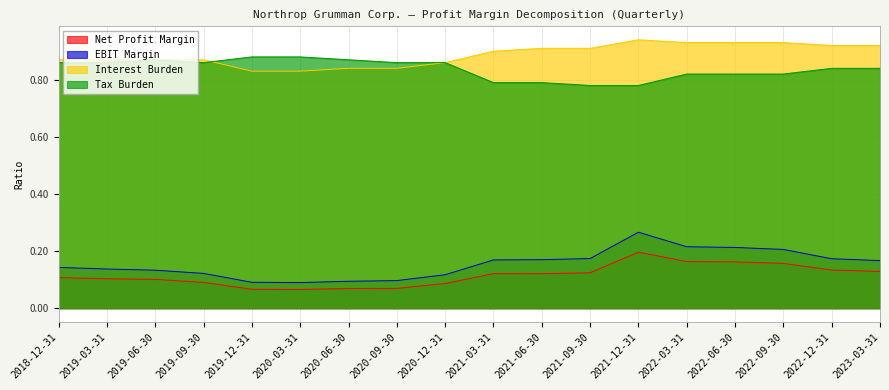

Reading left to right, transcribe all the data shown in this chart.

Net Profit Margin: 0.1	0.1	0.1	0.1	0.1	0.1	0.1	0.1	0.1	0.1	0.1	0.1	0.2	0.2	0.2	0.2	0.1	0.1
EBIT Margin: 0.1	0.1	0.1	0.1	0.1	0.1	0.1	0.1	0.1	0.2	0.2	0.2	0.3	0.2	0.2	0.2	0.2	0.2
Interest Burden: 0.9	0.9	0.9	0.9	0.8	0.8	0.8	0.8	0.9	0.9	0.9	0.9	0.9	0.9	0.9	0.9	0.9	0.9
Tax Burden: 0.9	0.9	0.9	0.9	0.9	0.9	0.9	0.9	0.9	0.8	0.8	0.8	0.8	0.8	0.8	0.8	0.8	0.8